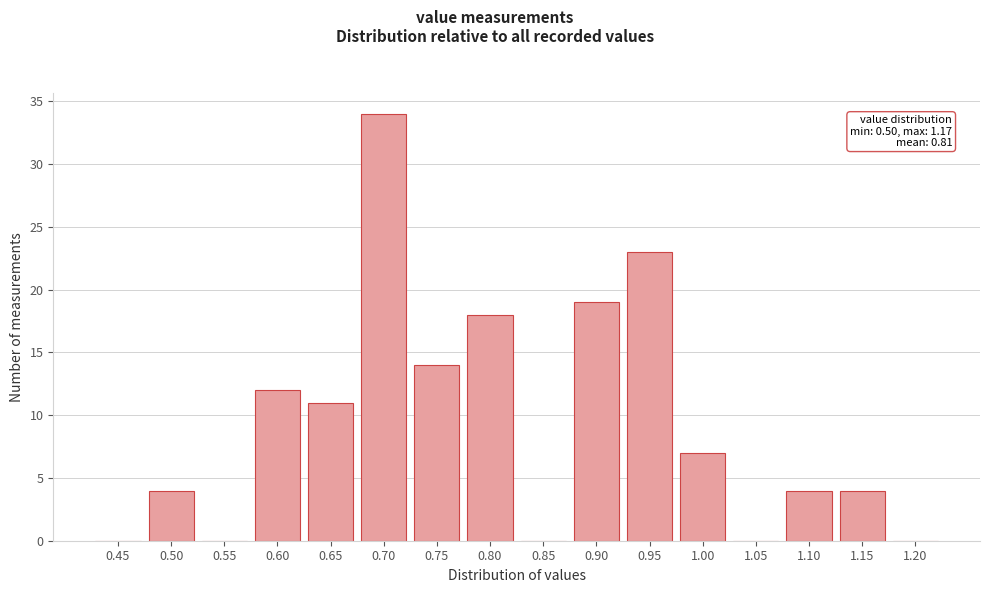

Reading right to left, what are all the values shown in this chart?

1.20=0	1.15=4	1.10=4	1.05=0	1.00=7	0.95=23	0.90=19	0.85=0	0.80=18	0.75=14	0.70=34	0.65=11	0.60=12	0.55=0	0.50=4	0.45=0